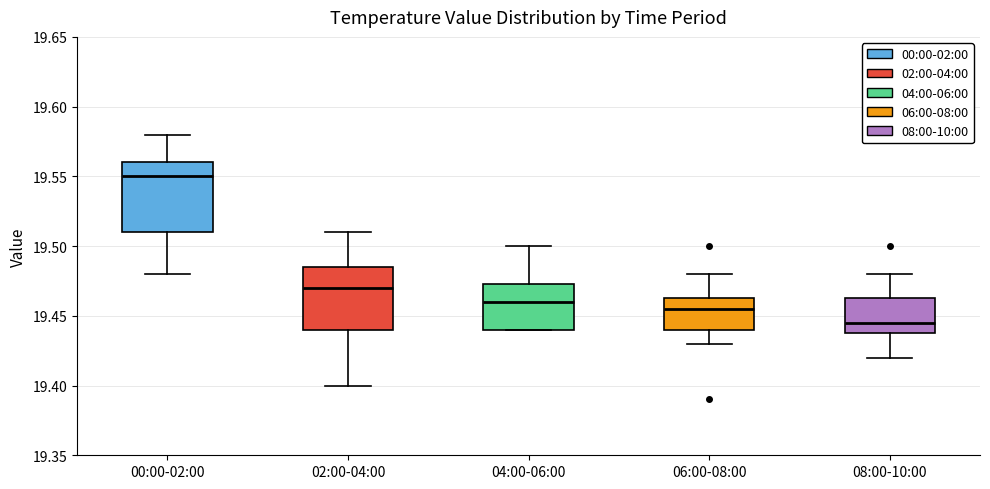

Reading left to right, read every box against the y-axis: the position of its median line, the range the box covers, and the ends of its whiskers. The values are not printed on the chart, so give them approximately, as read against the axis.

00:00-02:00: median 19.550, box 19.510 to 19.560, whiskers 19.480 to 19.580
02:00-04:00: median 19.470, box 19.440 to 19.485, whiskers 19.400 to 19.510
04:00-06:00: median 19.460, box 19.440 to 19.475, whiskers 19.440 to 19.500
06:00-08:00: median 19.455, box 19.440 to 19.465, whiskers 19.430 to 19.480
08:00-10:00: median 19.445, box 19.440 to 19.465, whiskers 19.420 to 19.480